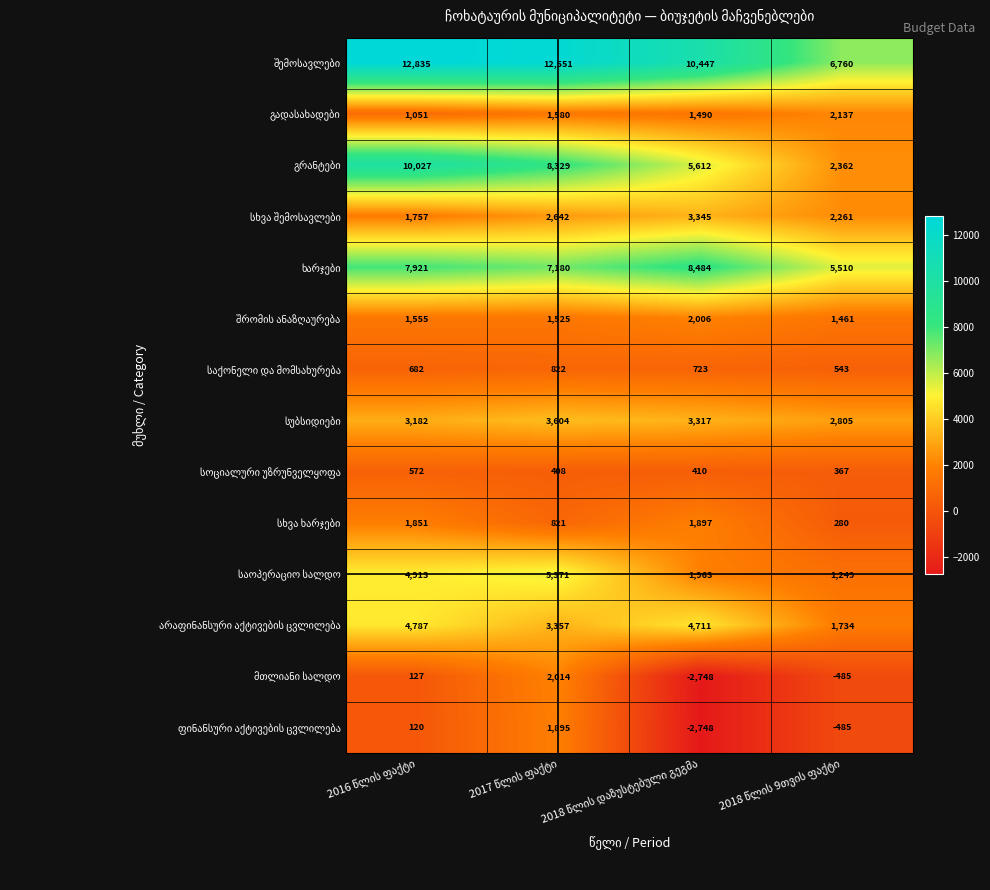

At how many categories does at least one series exceed 8337?

3